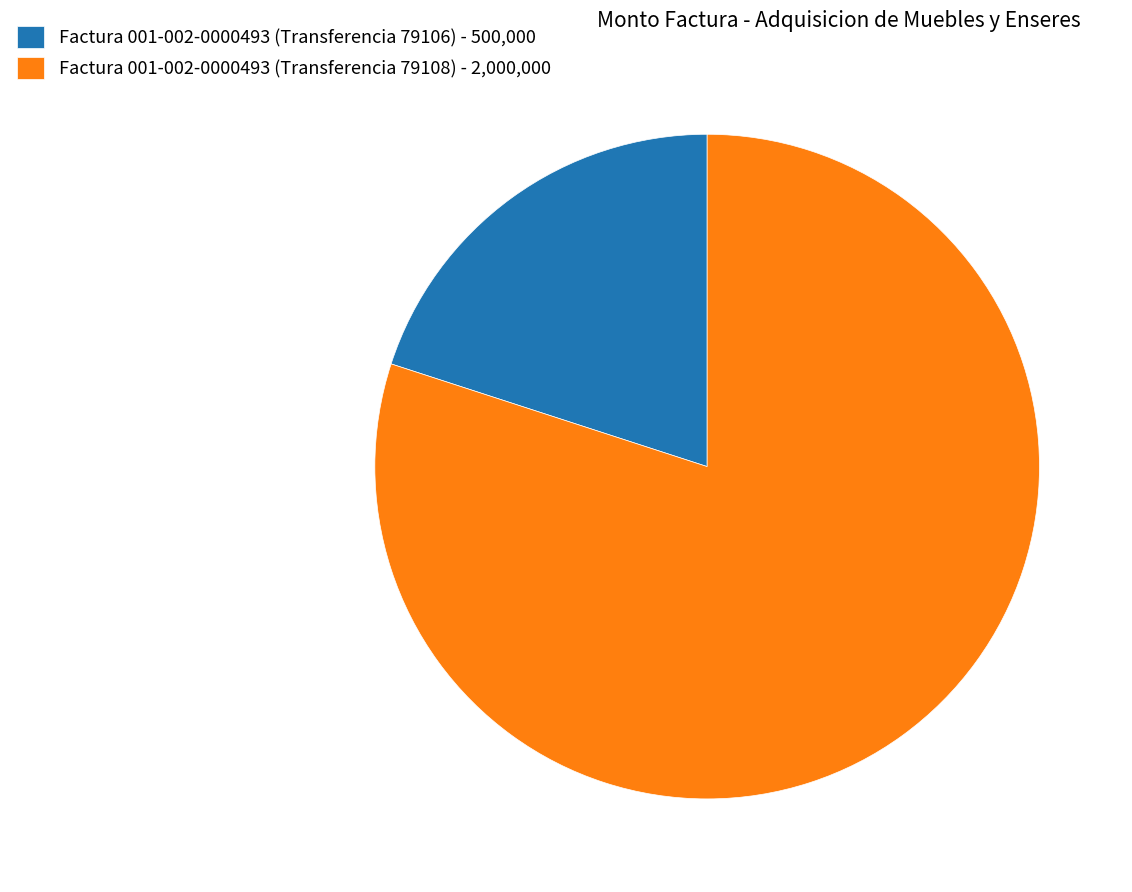

Is it true that Factura 001-002-0000493 (Transferencia 79108) - 2,000,000 is 80% of the pie?

True